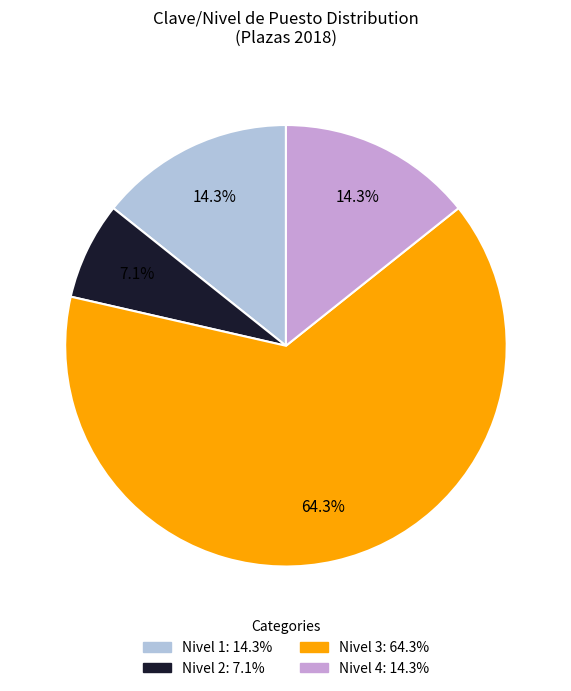

To the nearest percent, what is the difference between the largest and smallest slice percentages?

57%